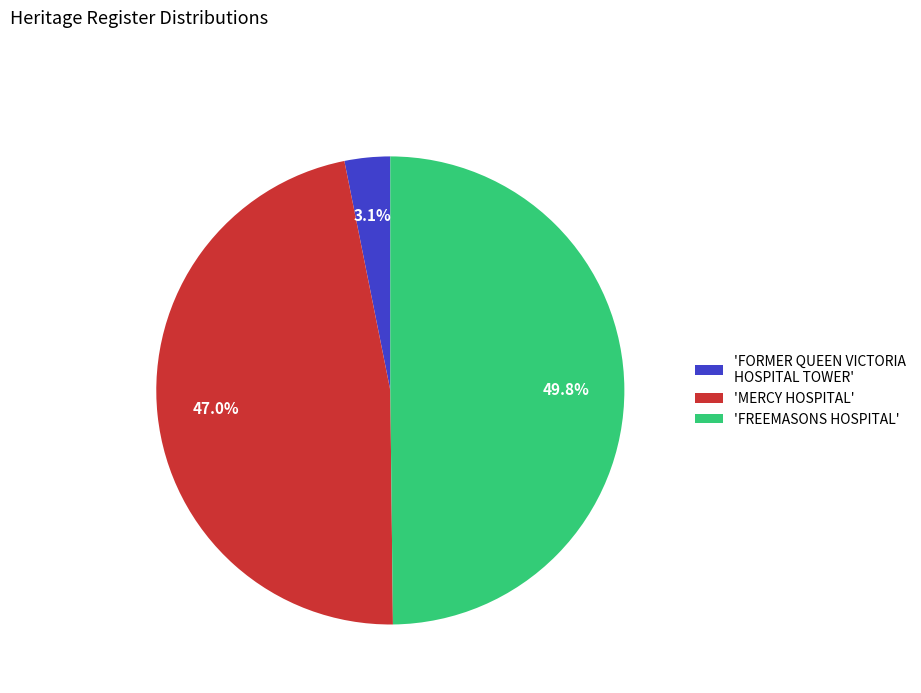

Which has a higher value, 'FREEMASONS HOSPITAL' or 'MERCY HOSPITAL'?

'FREEMASONS HOSPITAL'